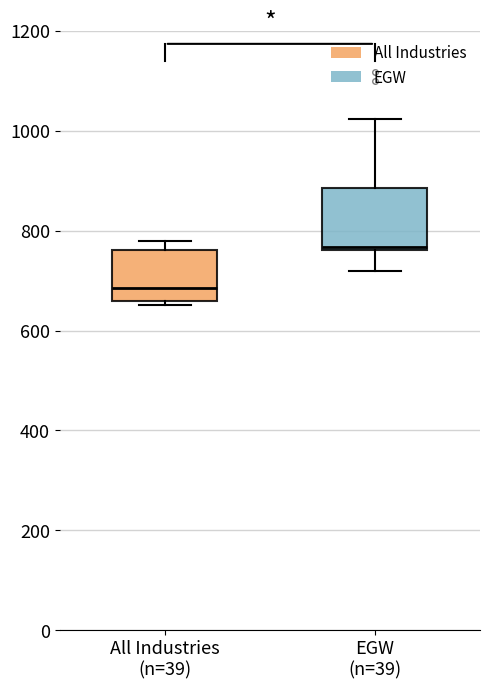

Reading left to right, read every box against the y-axis: the position of its median line, the range the box covers, and the ends of its whiskers. The values are not printed on the chart, so give them approximately, as read against the axis.

All Industries (n=39): median 680, box 660 to 760, whiskers 660 (just below the box's lower edge) to 780
EGW (n=39): median 760 (just above the box's lower edge), box 760 to 880, whiskers 720 to 1020